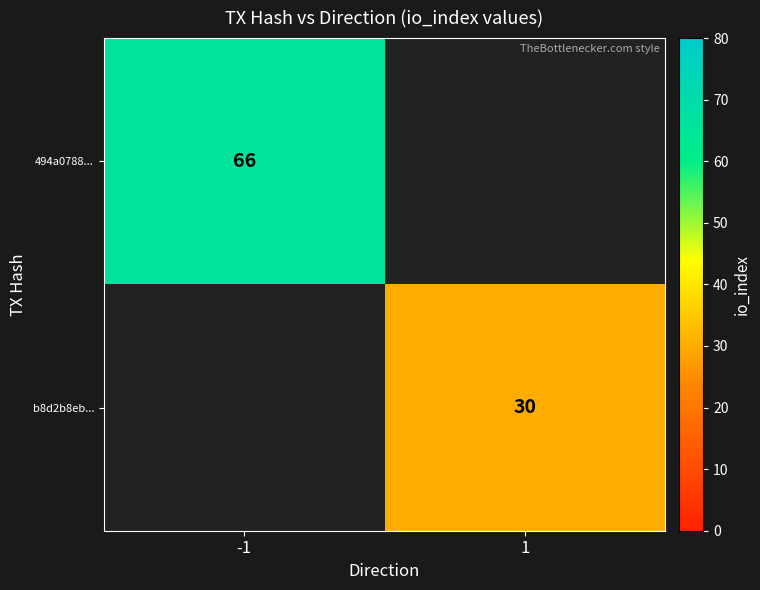

What is the total value across all series at 1?

30